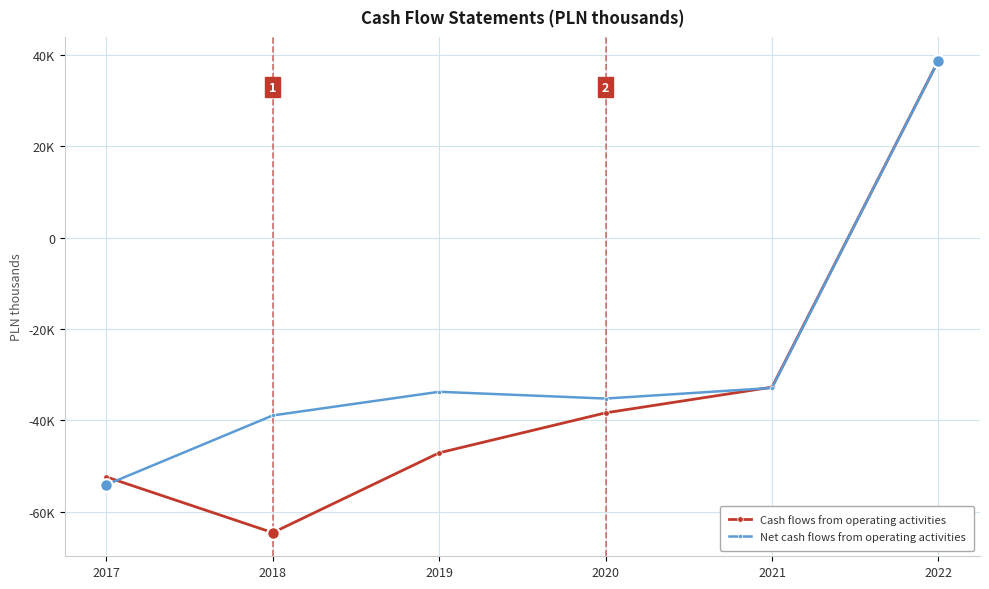

What is the maximum value shown in the chart?

38841